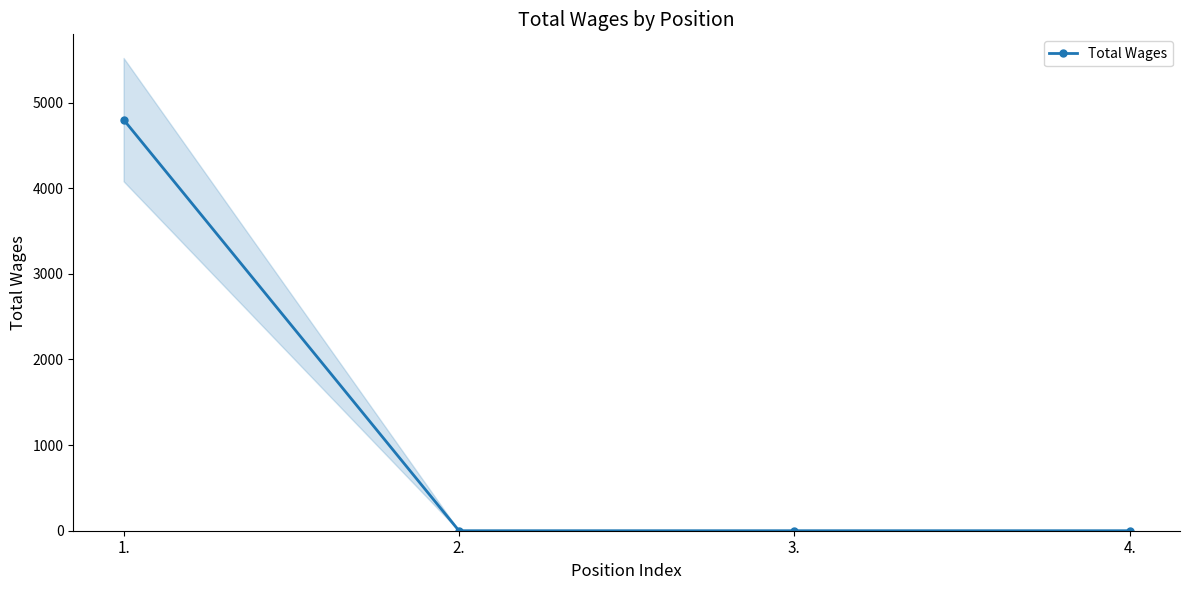

The value at 3. is 0. True or false?

True